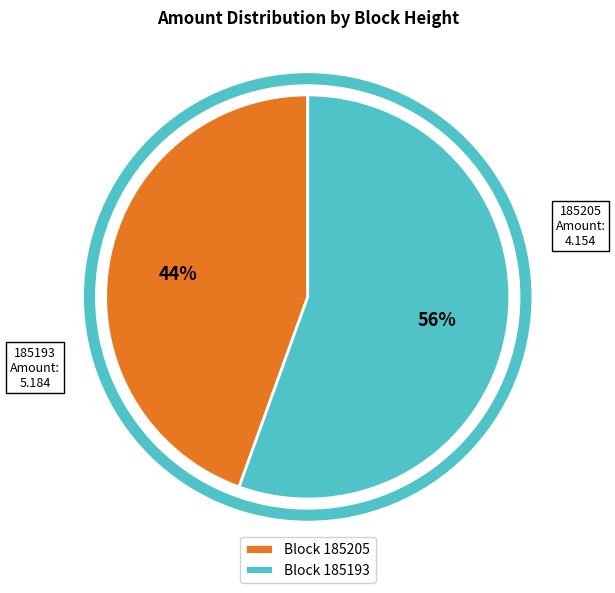

How many slices are in this pie chart?

2